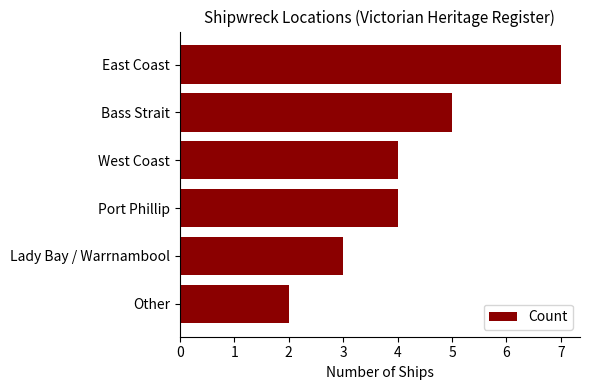

Reading bottom to top, transcribe all the data shown in this chart.

Other=2	Lady Bay / Warrnambool=3	Port Phillip=4	West Coast=4	Bass Strait=5	East Coast=7